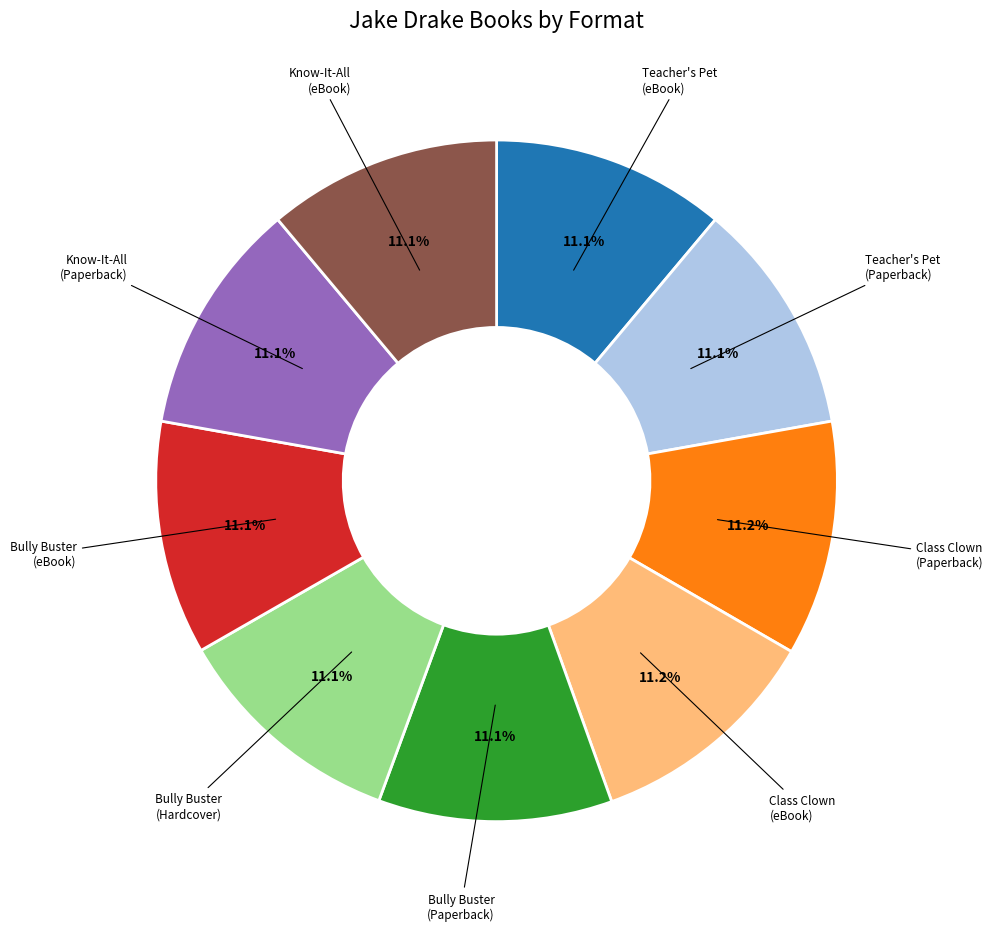

Is the sum of Bully Buster (Hardcover) and Know-It-All (Paperback) greater than half?

No